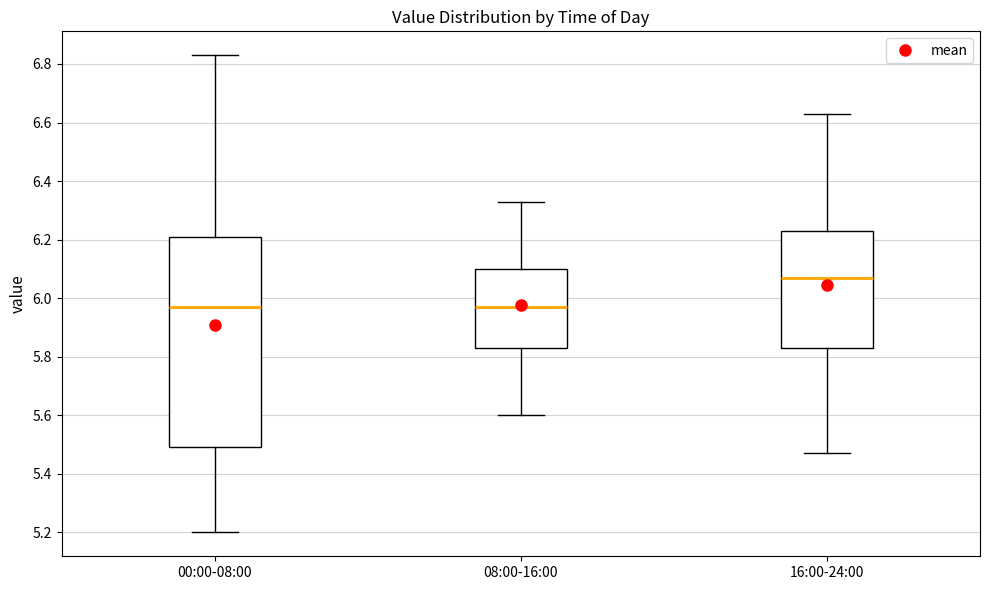

Reading left to right, read every box against the y-axis: the position of its median line, the range the box covers, and the ends of its whiskers. The values are not printed on the chart, so give them approximately, as read against the axis.

00:00-08:00: median 5.98, box 5.50 to 6.20, whiskers 5.20 to 6.84
08:00-16:00: median 5.98, box 5.84 to 6.10, whiskers 5.60 to 6.34
16:00-24:00: median 6.08, box 5.84 to 6.24, whiskers 5.48 to 6.64